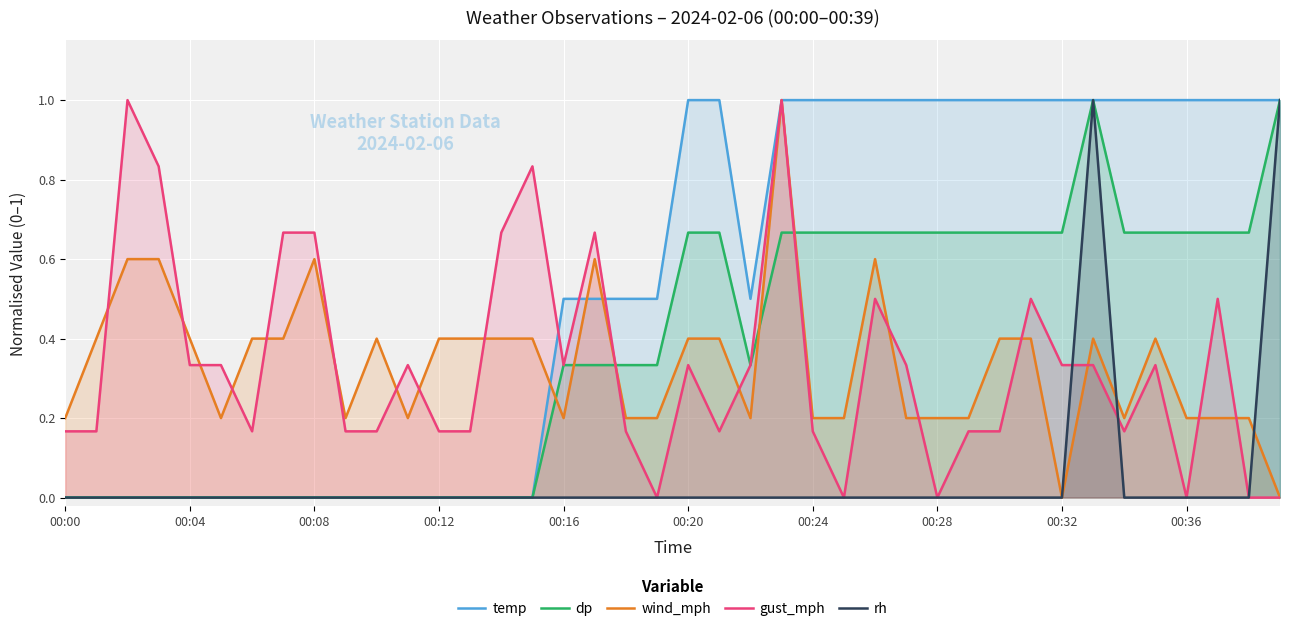

What is the maximum value for gust_mph?

1.0